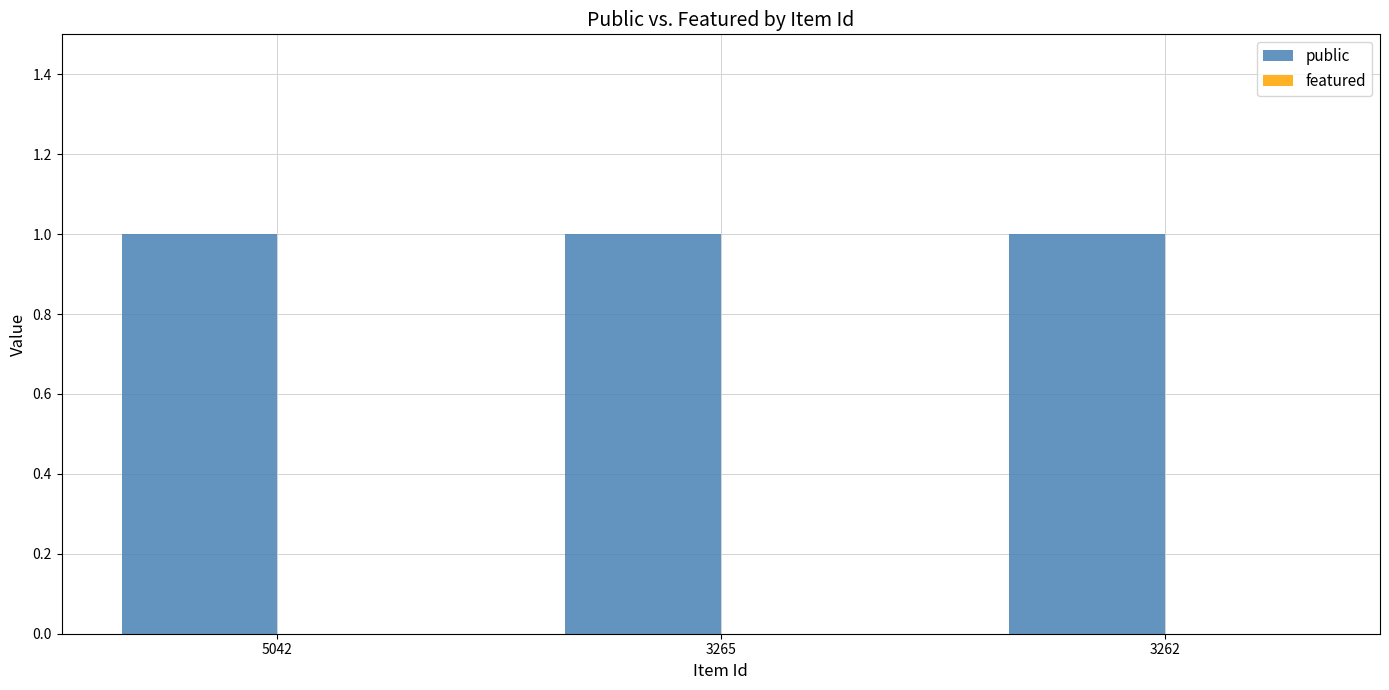

At which label is public closest to 1?

5042